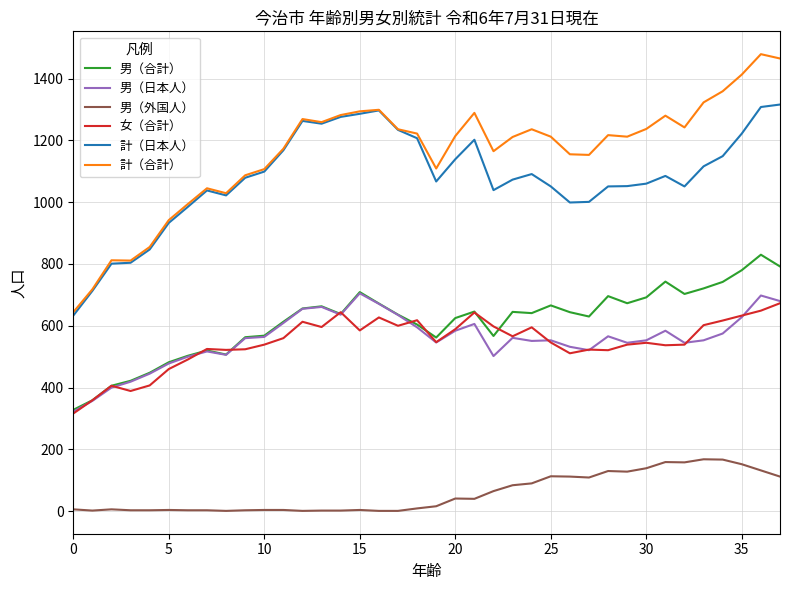

What is the average value of the 計（合計） series?

1159